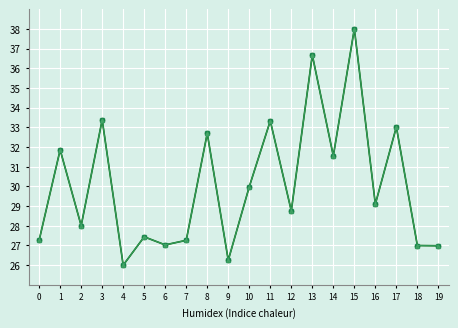

What is the smallest value displayed?

26.0